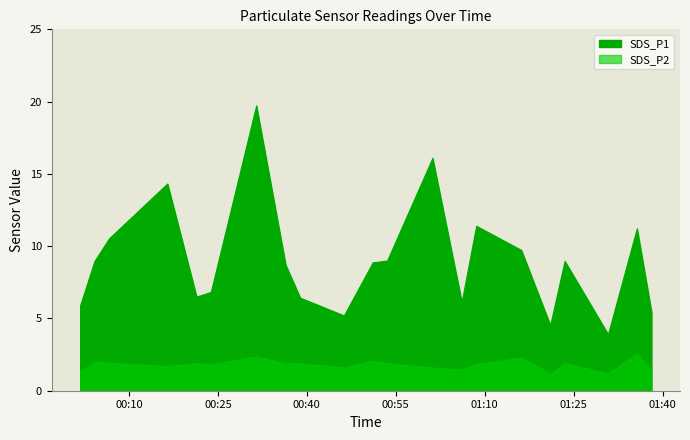

Count the number of categories in the chart.

21